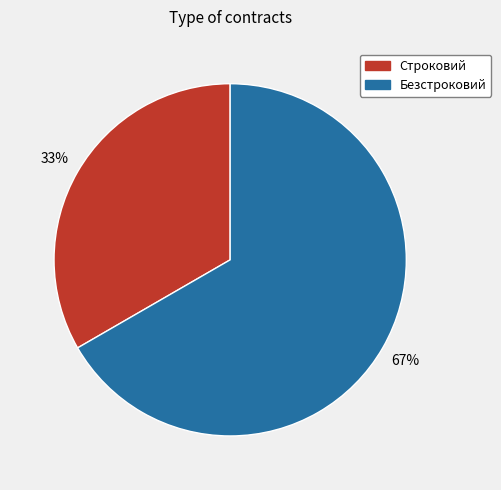

Count the number of slices in the pie.

2